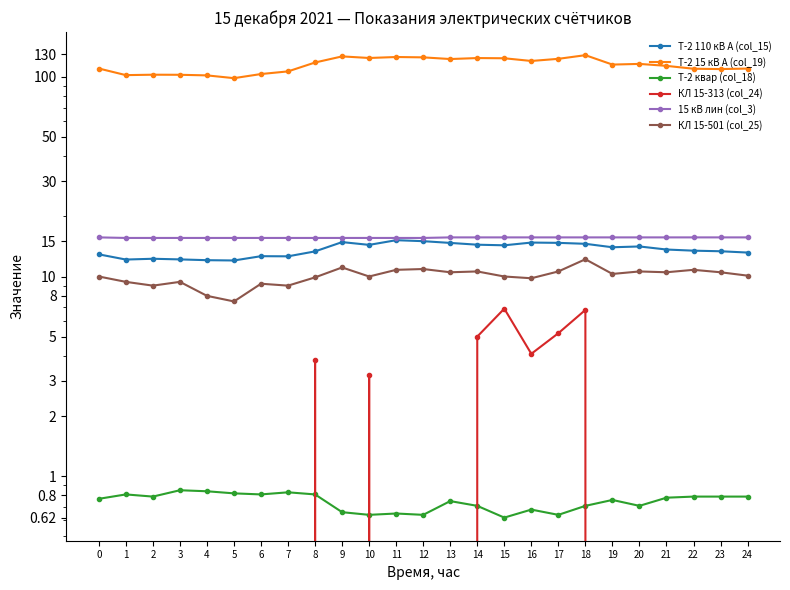

What is the maximum value for КЛ 15-313 (col_24)?

6.9